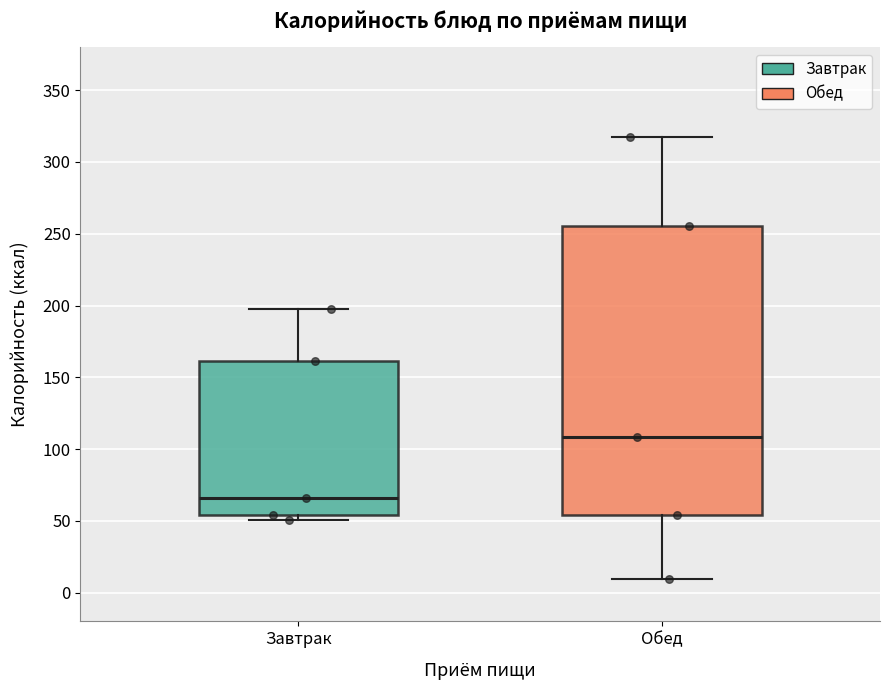

Where does the upper whisker of the box for Завтрак end on the y-axis? The values are not printed on the chart, so give them approximately, as read against the axis.

200